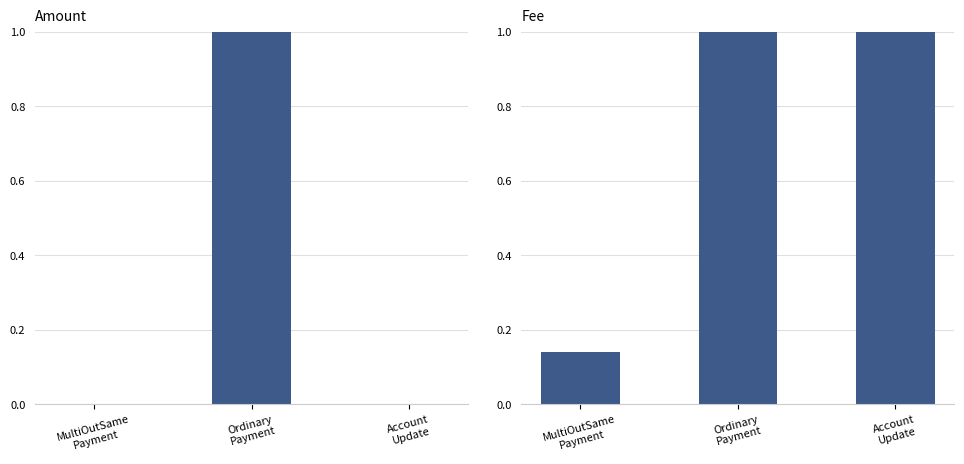

What is the label of the 1st bar from the left?

MultiOutSame
Payment